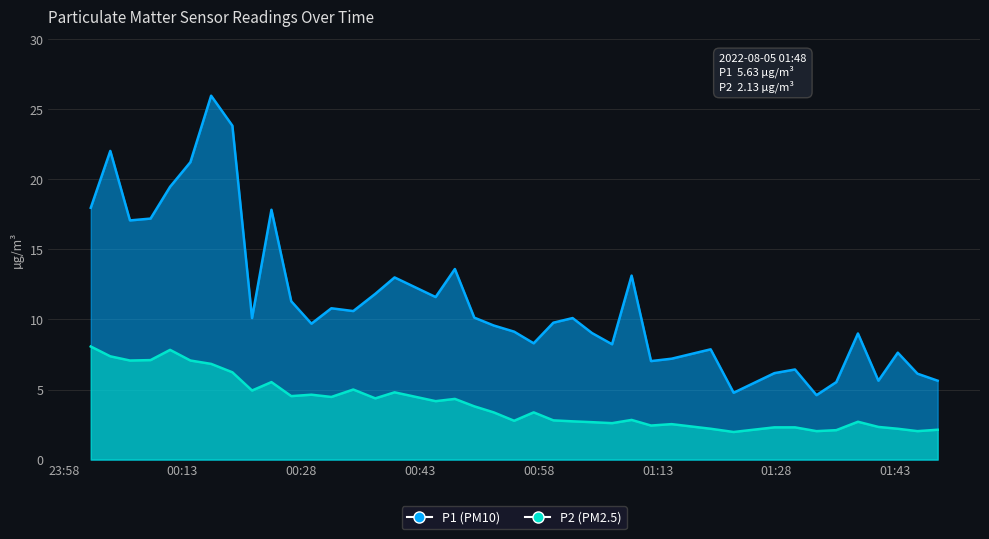

Does the chart display data point markers on the line(s)?

No